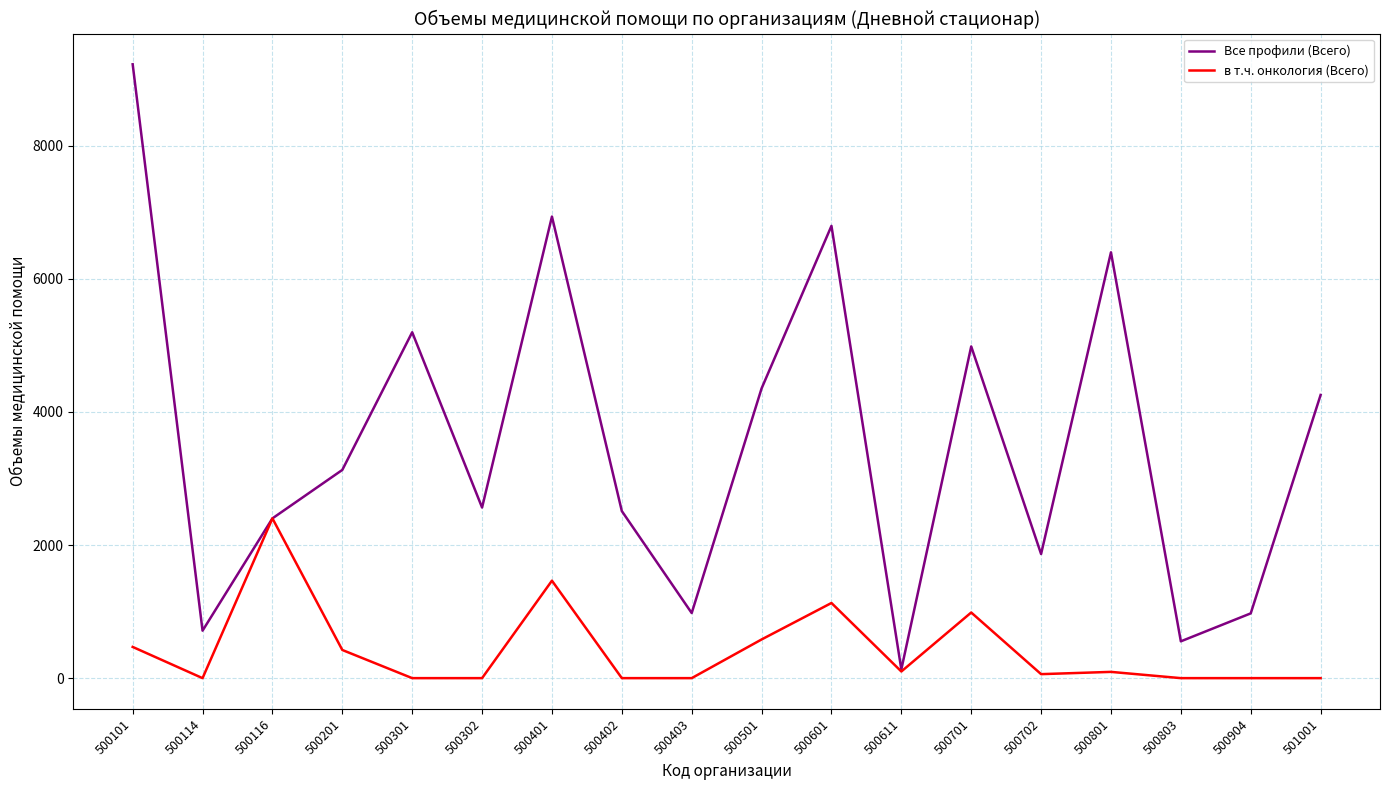

The Все профили (Всего) series shows 2563 at 500302. True or false?

True